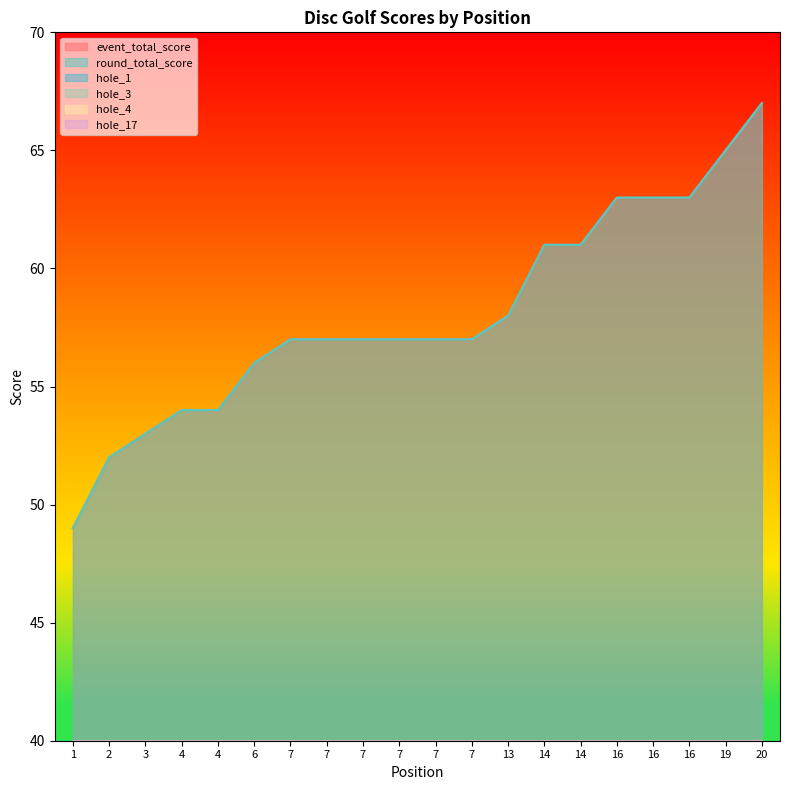

At 7, list the series in order from smallest to largest.

hole_4, hole_17, hole_3, hole_1, event_total_score, round_total_score